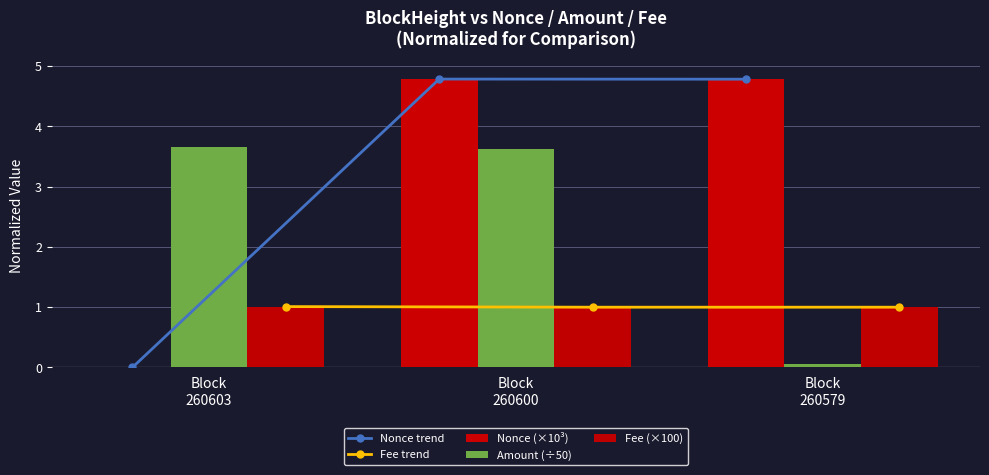

Which series has the widest spread of values?

Nonce trend